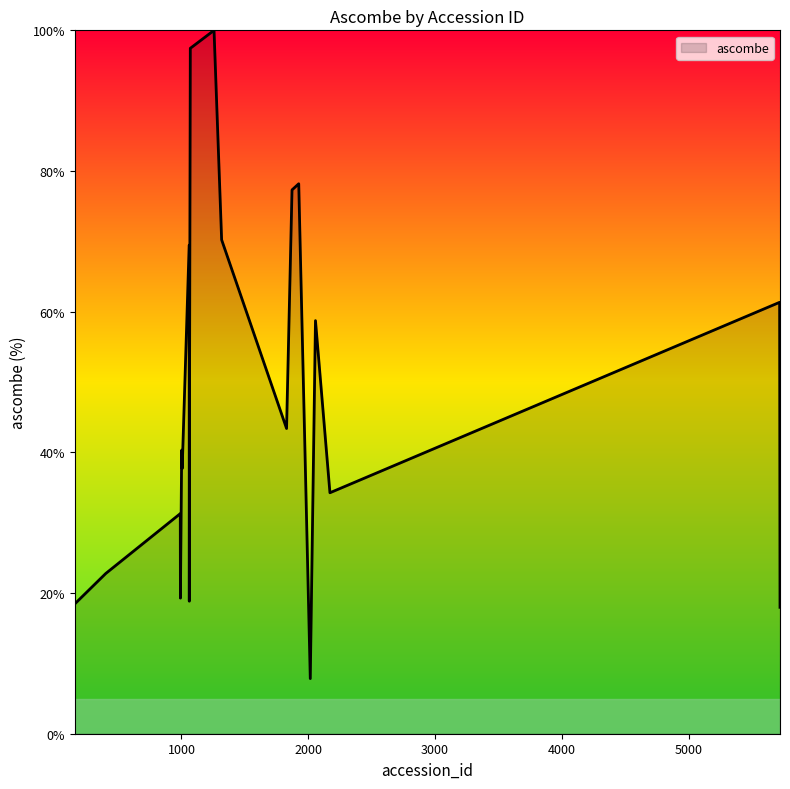

What is the minimum value shown in the chart?

7.8